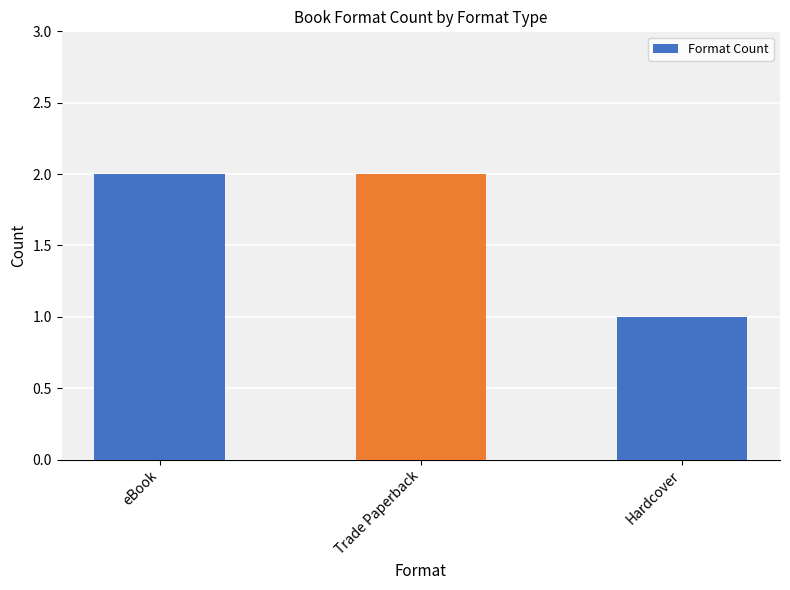

What is the greatest value displayed?

2